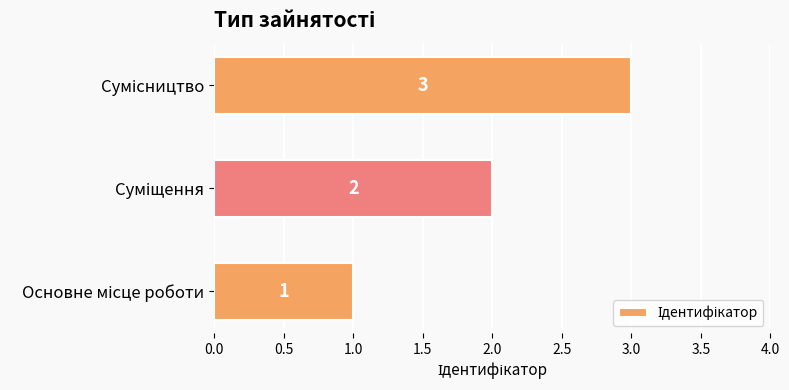

Count the values in the range 1 to 3.

3